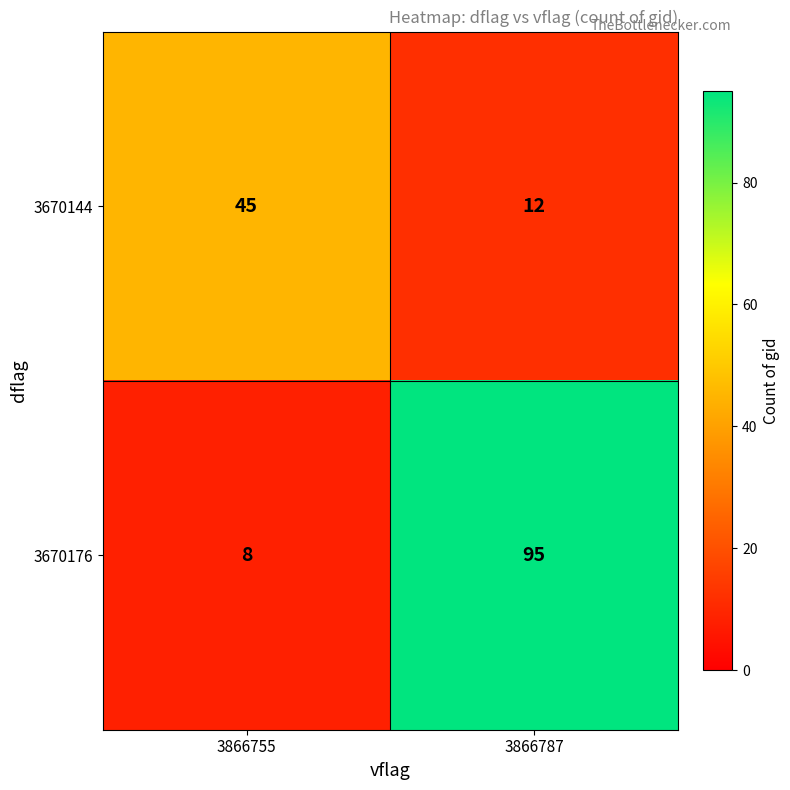

Rank the categories by 3670144 value from lowest to highest.

3866787, 3866755